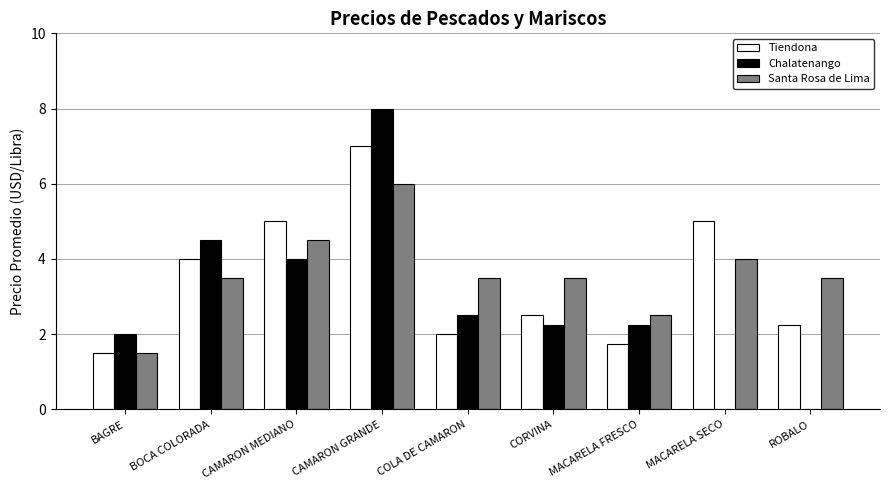

Is it true that Chalatenango equals 0.0 at MACARELA SECO?

True